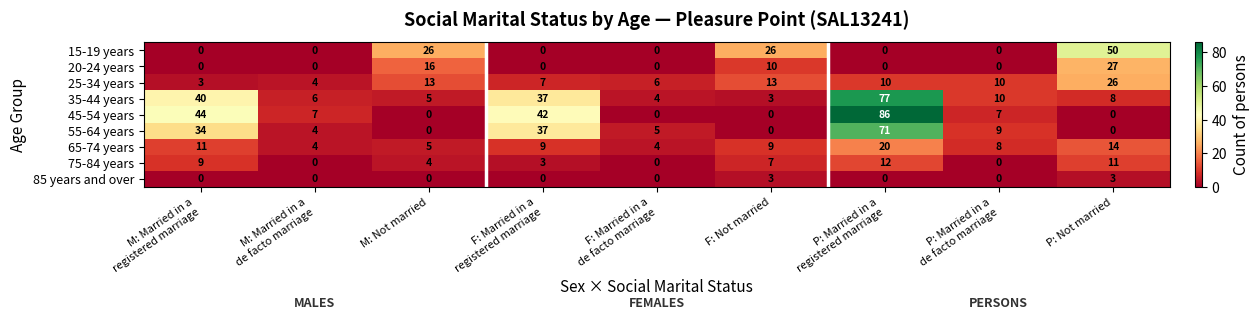

True or false: 15-19 years has a value of 88 at P: Not married.

False